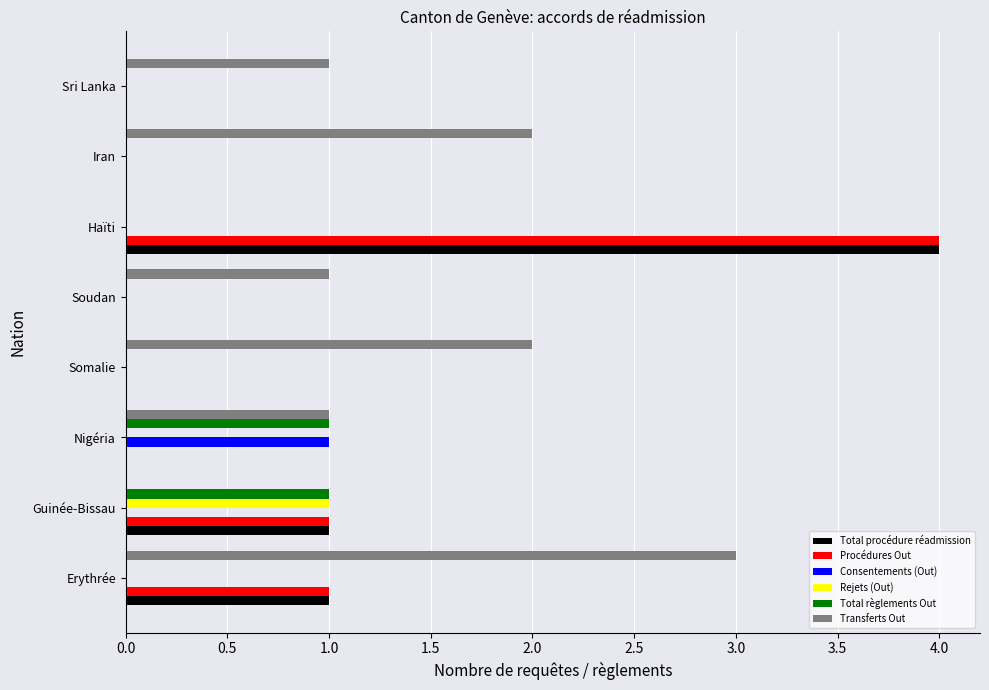

At which category is the sum across all series the highest?

Haïti